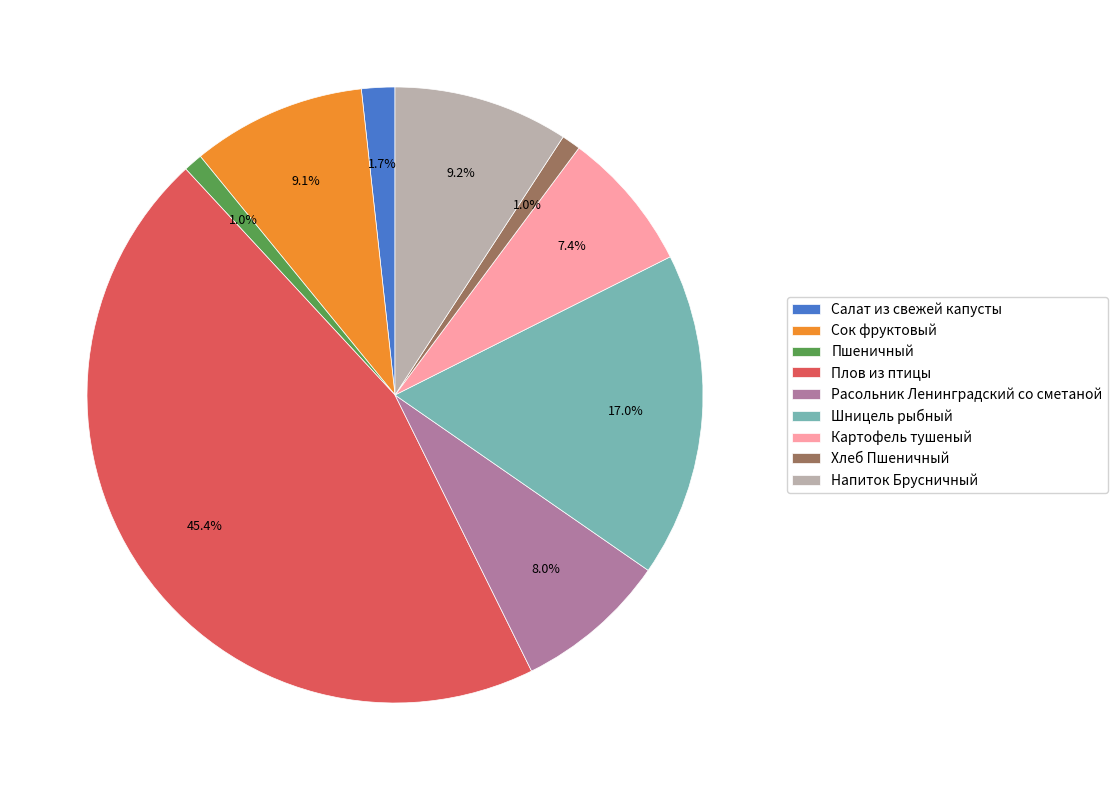

To the nearest percent, what portion does Хлеб Пшеничный represent?

1%